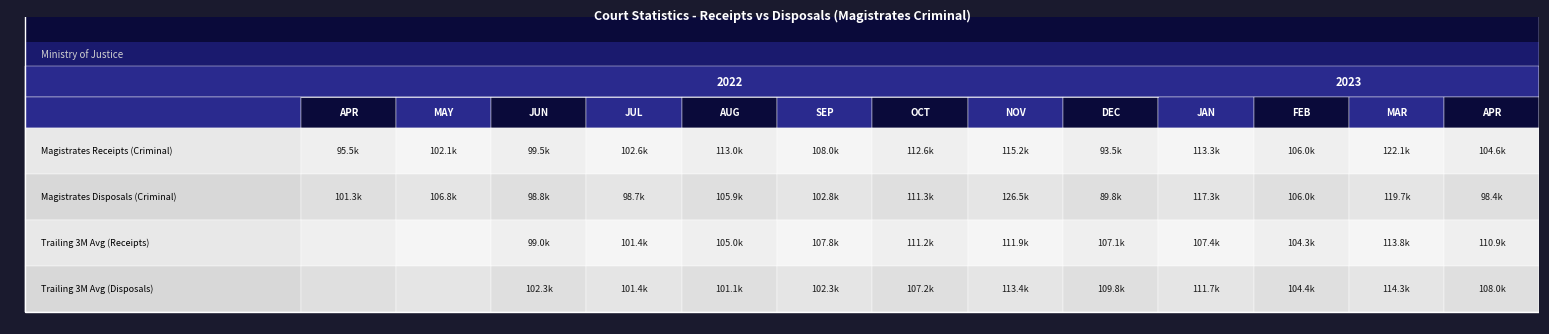

Count the number of categories in the chart.

13